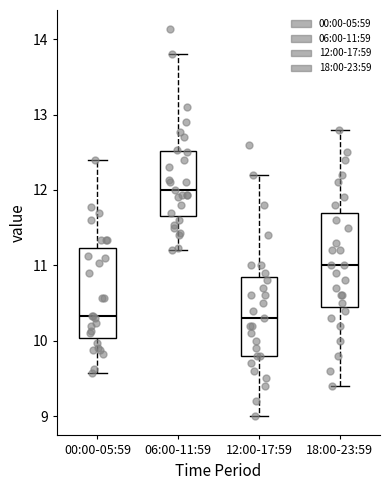

Reading left to right, read every box against the y-axis: the position of its median line, the range the box covers, and the ends of its whiskers. The values are not printed on the chart, so give them approximately, as read against the axis.

00:00-05:59: median 10.3, box 10.0 to 11.2, whiskers 9.6 to 12.4
06:00-11:59: median 12.0, box 11.7 to 12.5, whiskers 11.2 to 13.8
12:00-17:59: median 10.3, box 9.8 to 10.9, whiskers 9.0 to 12.2
18:00-23:59: median 11.0, box 10.5 to 11.7, whiskers 9.4 to 12.8